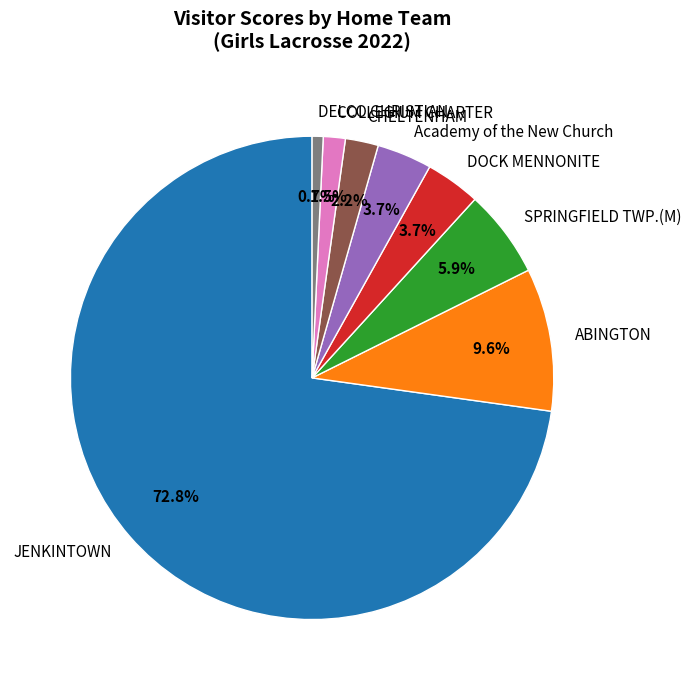

Is JENKINTOWN the majority of the pie?

Yes